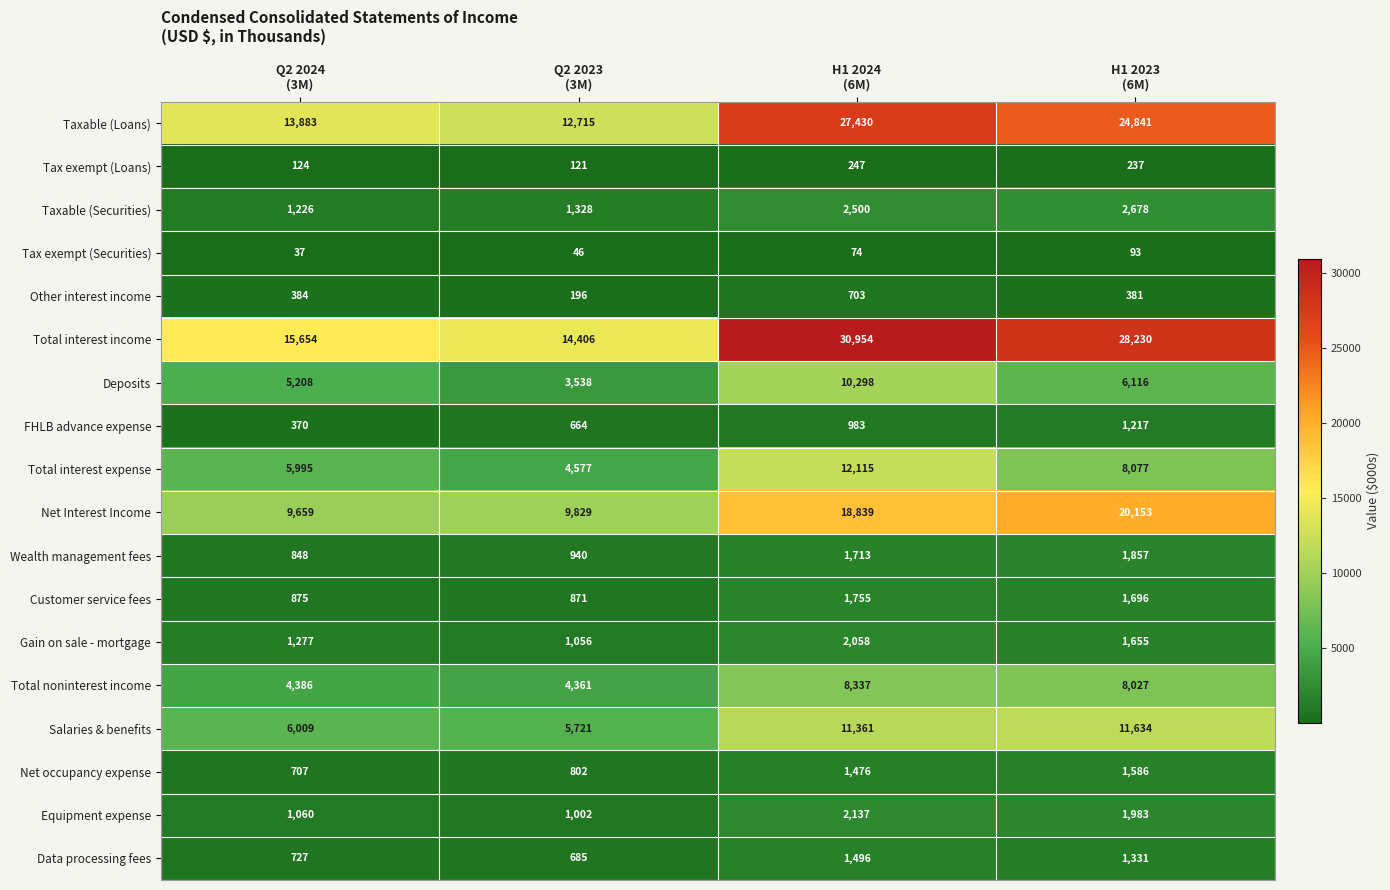

What is the highest value of the Other interest income series?

703